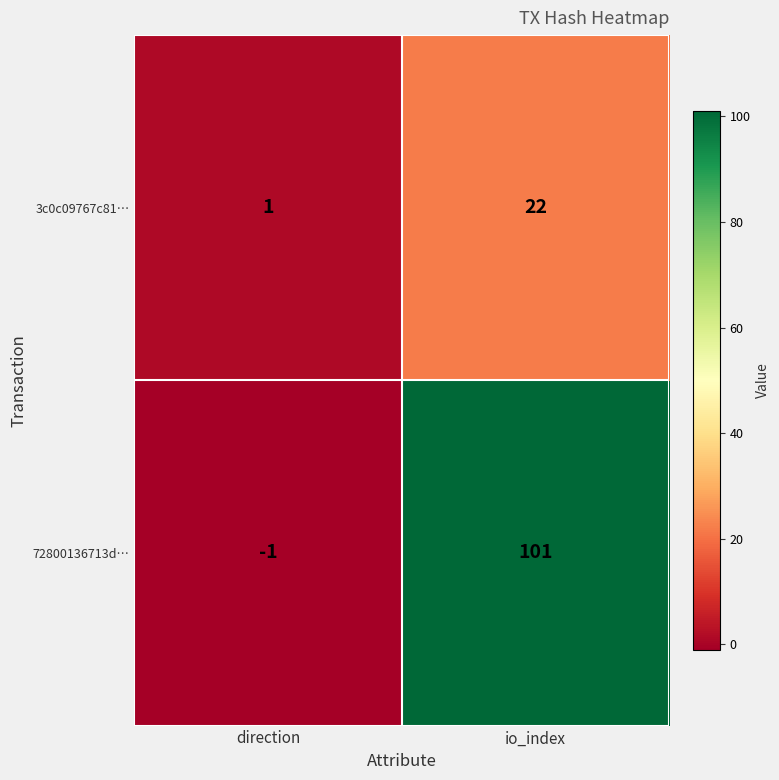

What is the difference between the 3c0c09767c81… values at direction and io_index?

21